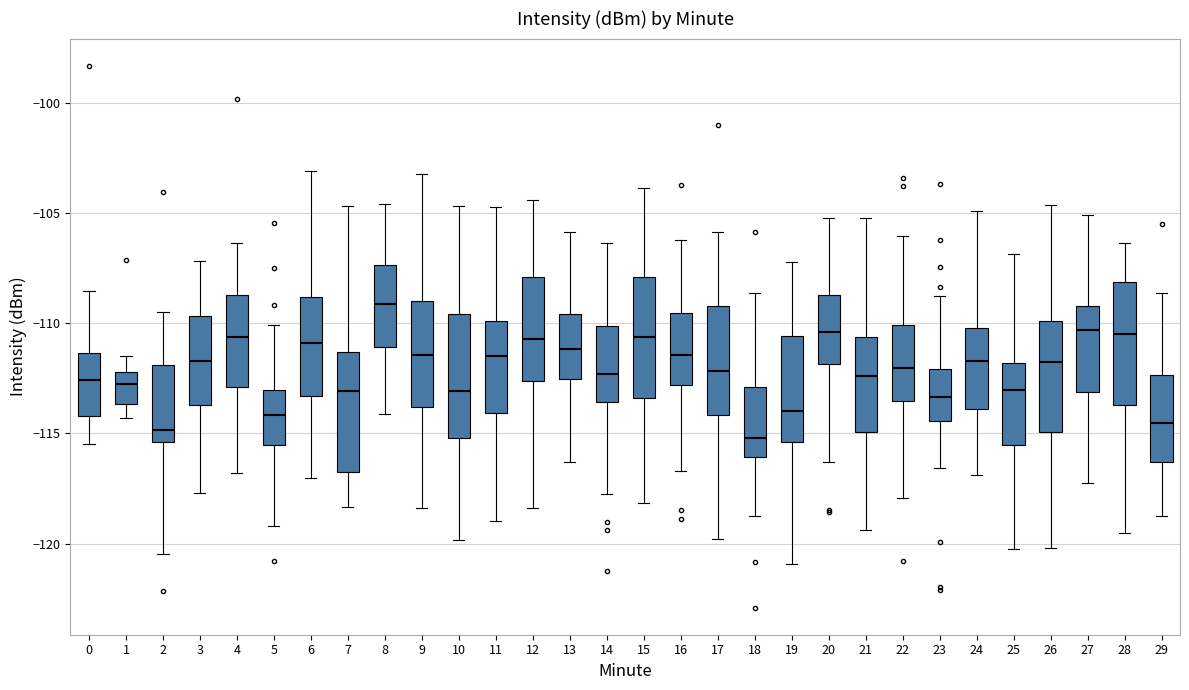

Reading left to right, read every box against the y-axis: the position of its median line, the range the box covers, and the ends of its whiskers. The values are not printed on the chart, so give them approximately, as read against the axis.

0: median -112.5, box -114.0 to -111.5, whiskers -115.5 to -108.5
1: median -112.5, box -113.5 to -112.0, whiskers -114.5 to -111.5
2: median -115.0, box -115.5 to -112.0, whiskers -120.5 to -109.5
3: median -111.5, box -113.5 to -109.5, whiskers -117.5 to -107.0
4: median -110.5, box -113.0 to -108.5, whiskers -117.0 to -106.5
5: median -114.0, box -115.5 to -113.0, whiskers -119.0 to -110.0
6: median -111.0, box -113.5 to -109.0, whiskers -117.0 to -103.0
7: median -113.0, box -117.0 to -111.5, whiskers -118.5 to -104.5
8: median -109.0, box -111.0 to -107.5, whiskers -114.0 to -104.5
9: median -111.5, box -114.0 to -109.0, whiskers -118.5 to -103.0
10: median -113.0, box -115.0 to -109.5, whiskers -120.0 to -104.5
11: median -111.5, box -114.0 to -110.0, whiskers -119.0 to -104.5
12: median -110.5, box -112.5 to -108.0, whiskers -118.5 to -104.5
13: median -111.0, box -112.5 to -109.5, whiskers -116.5 to -106.0
14: median -112.5, box -113.5 to -110.0, whiskers -118.0 to -106.5
15: median -110.5, box -113.5 to -108.0, whiskers -118.0 to -104.0
16: median -111.5, box -113.0 to -109.5, whiskers -116.5 to -106.0
17: median -112.0, box -114.0 to -109.0, whiskers -120.0 to -106.0
18: median -115.0, box -116.0 to -113.0, whiskers -118.5 to -108.5
19: median -114.0, box -115.5 to -110.5, whiskers -121.0 to -107.0
20: median -110.5, box -112.0 to -108.5, whiskers -116.5 to -105.0
21: median -112.5, box -115.0 to -110.5, whiskers -119.5 to -105.0
22: median -112.0, box -113.5 to -110.0, whiskers -118.0 to -106.0
23: median -113.5, box -114.5 to -112.0, whiskers -116.5 to -108.5
24: median -111.5, box -114.0 to -110.0, whiskers -117.0 to -105.0
25: median -113.0, box -115.5 to -112.0, whiskers -120.5 to -107.0
26: median -111.5, box -115.0 to -110.0, whiskers -120.0 to -104.5
27: median -110.5, box -113.0 to -109.0, whiskers -117.0 to -105.0
28: median -110.5, box -113.5 to -108.0, whiskers -119.5 to -106.5
29: median -114.5, box -116.5 to -112.5, whiskers -119.0 to -108.5